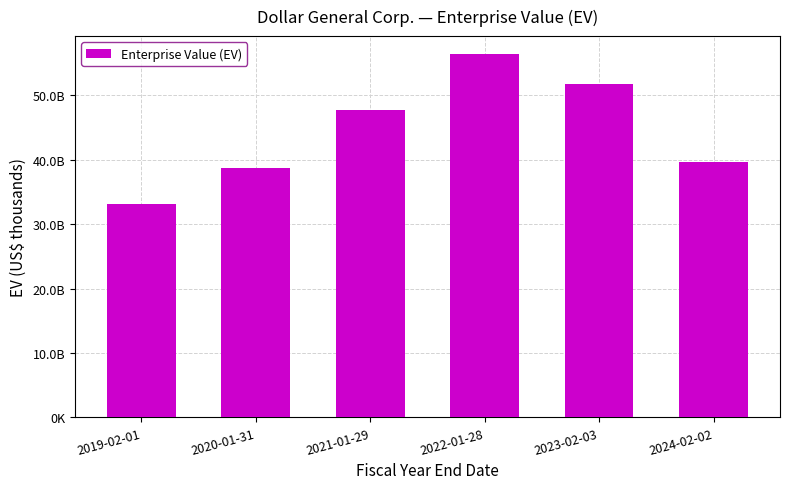

What is the maximum value shown in the chart?

56382282